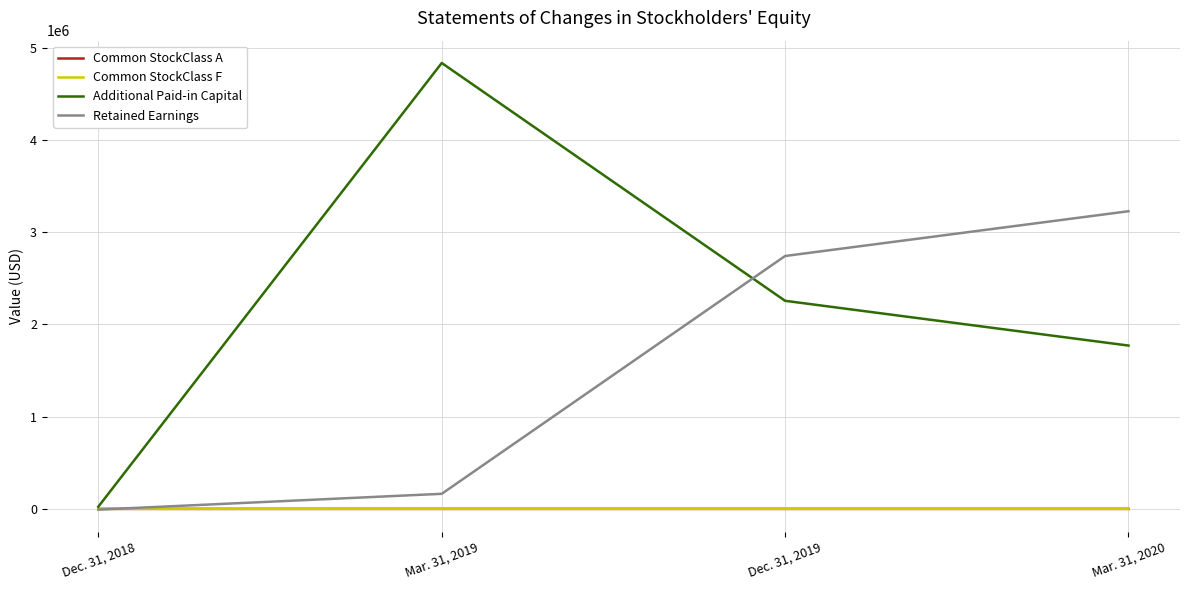

Which series has the widest spread of values?

Additional Paid-in Capital